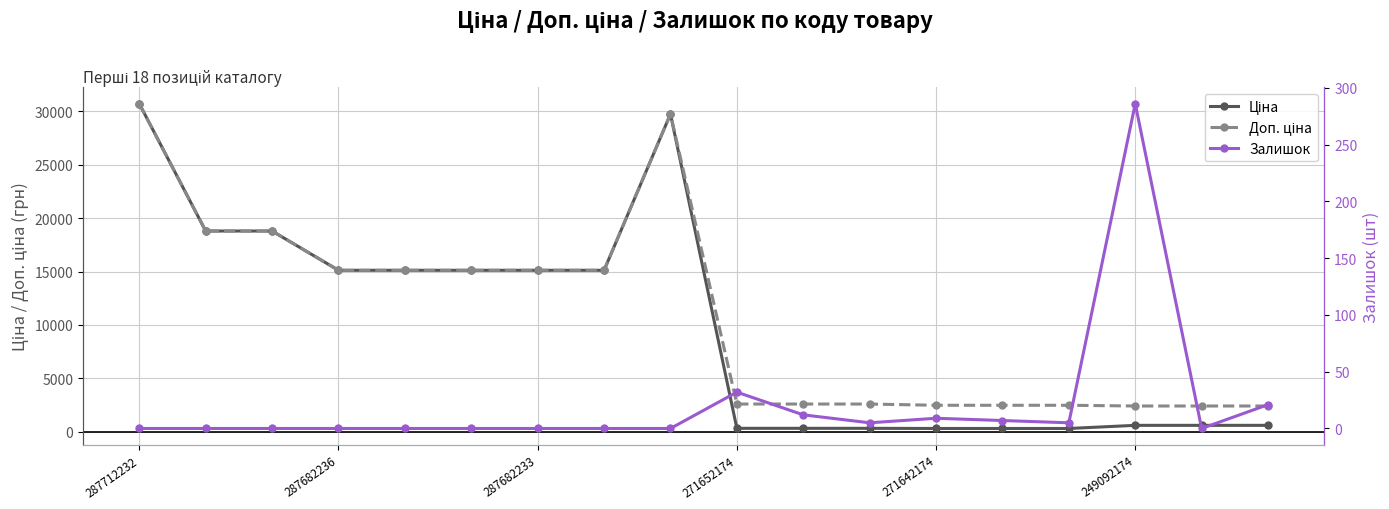

What is the spread (max minus min) of values at 271642174?

2473.4